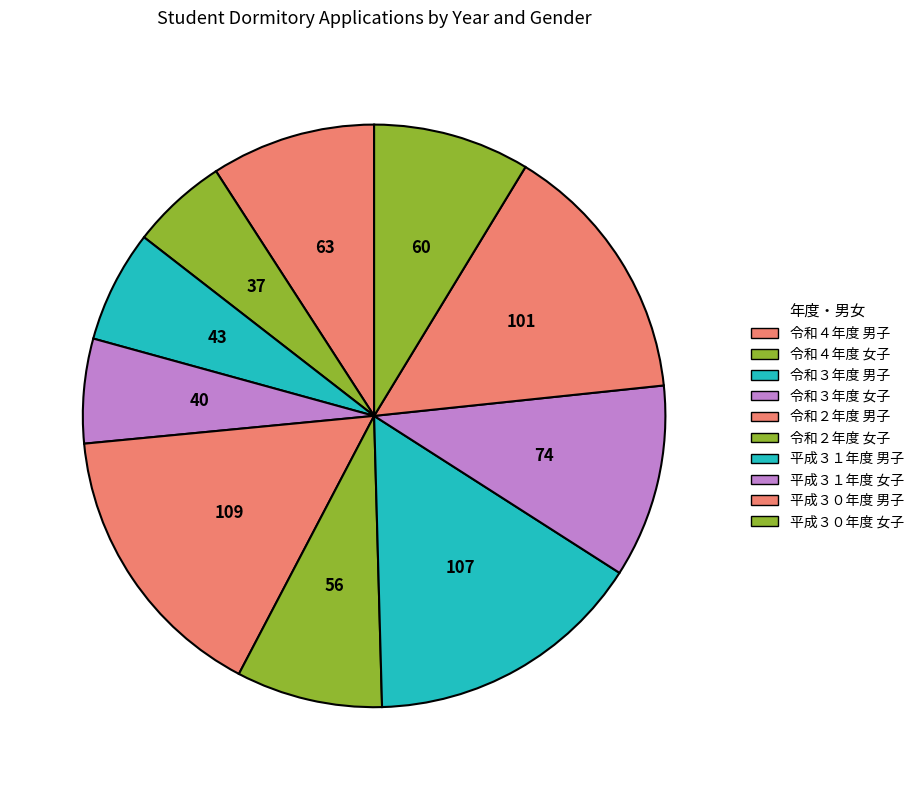

Does any single category account for the majority?

No